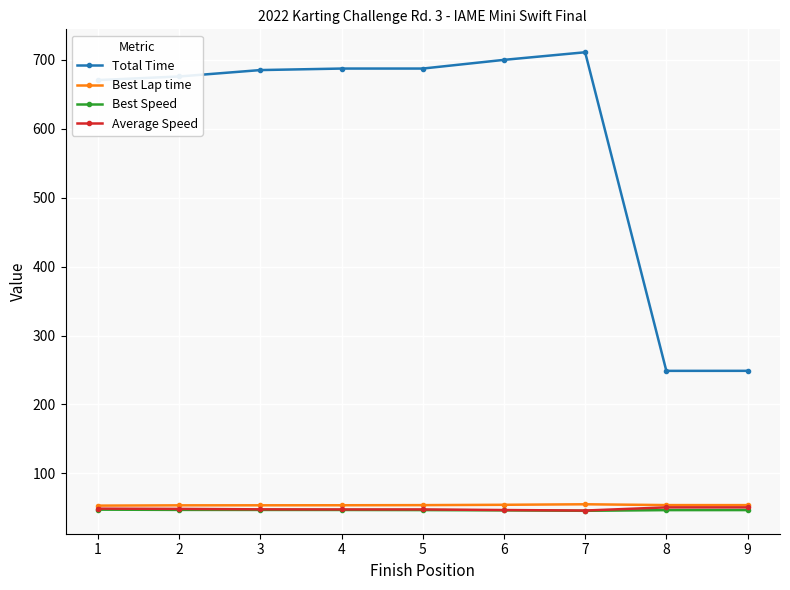

What is the sum of the Average Speed values at 8 and 6?

97.5